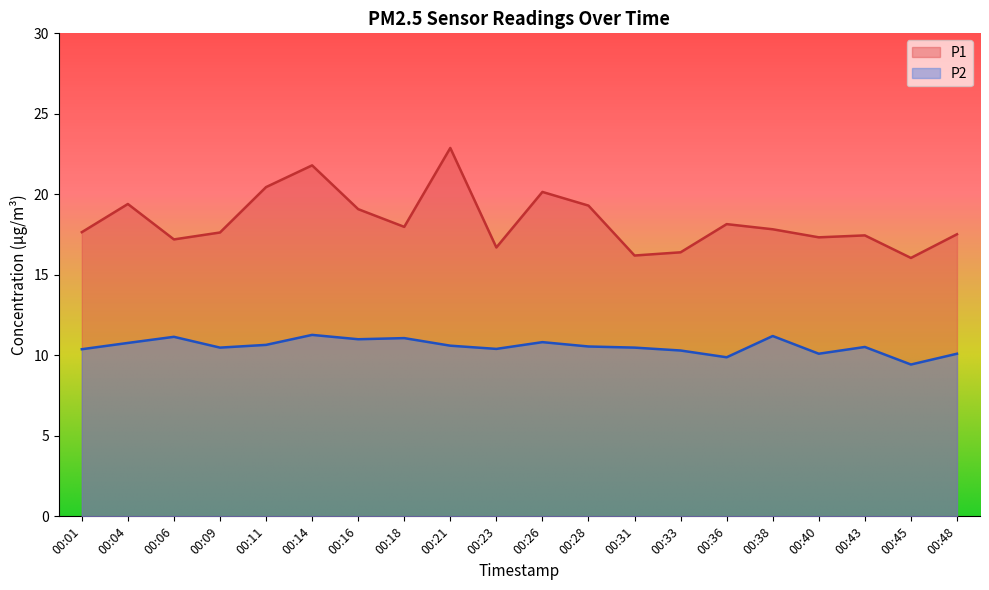

Reading left to right, list all the values displayed in this chart.

P1: 00:01=17.6	00:04=19.4	00:06=17.2	00:09=17.6	00:11=20.4	00:14=21.8	00:16=19.1	00:18=18.0	00:21=22.9	00:23=16.7	00:26=20.1	00:28=19.3	00:31=16.2	00:33=16.4	00:36=18.1	00:38=17.8	00:40=17.3	00:43=17.4	00:45=16.1	00:48=17.5
P2: 00:01=10.4	00:04=10.8	00:06=11.2	00:09=10.5	00:11=10.7	00:14=11.3	00:16=11.0	00:18=11.1	00:21=10.6	00:23=10.4	00:26=10.8	00:28=10.6	00:31=10.5	00:33=10.3	00:36=9.9	00:38=11.2	00:40=10.1	00:43=10.5	00:45=9.4	00:48=10.1